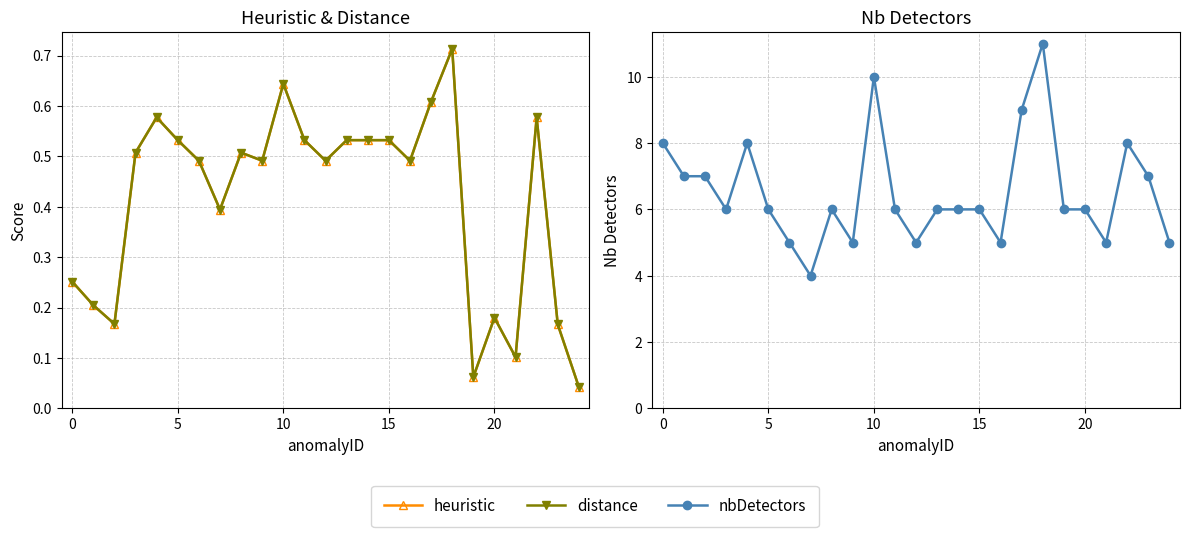

What is the difference between the maximum and minimum values in the nbDetectors series?

7.0